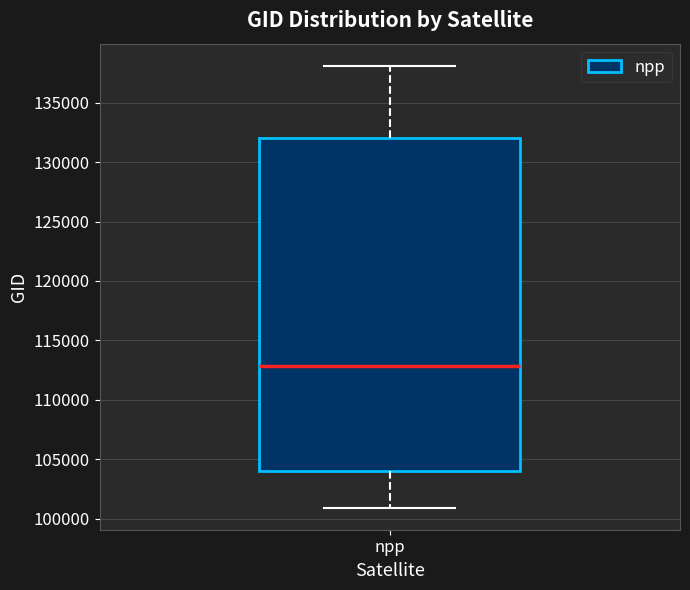

Where does the lower whisker of the box for npp end on the y-axis? The values are not printed on the chart, so give them approximately, as read against the axis.

101000